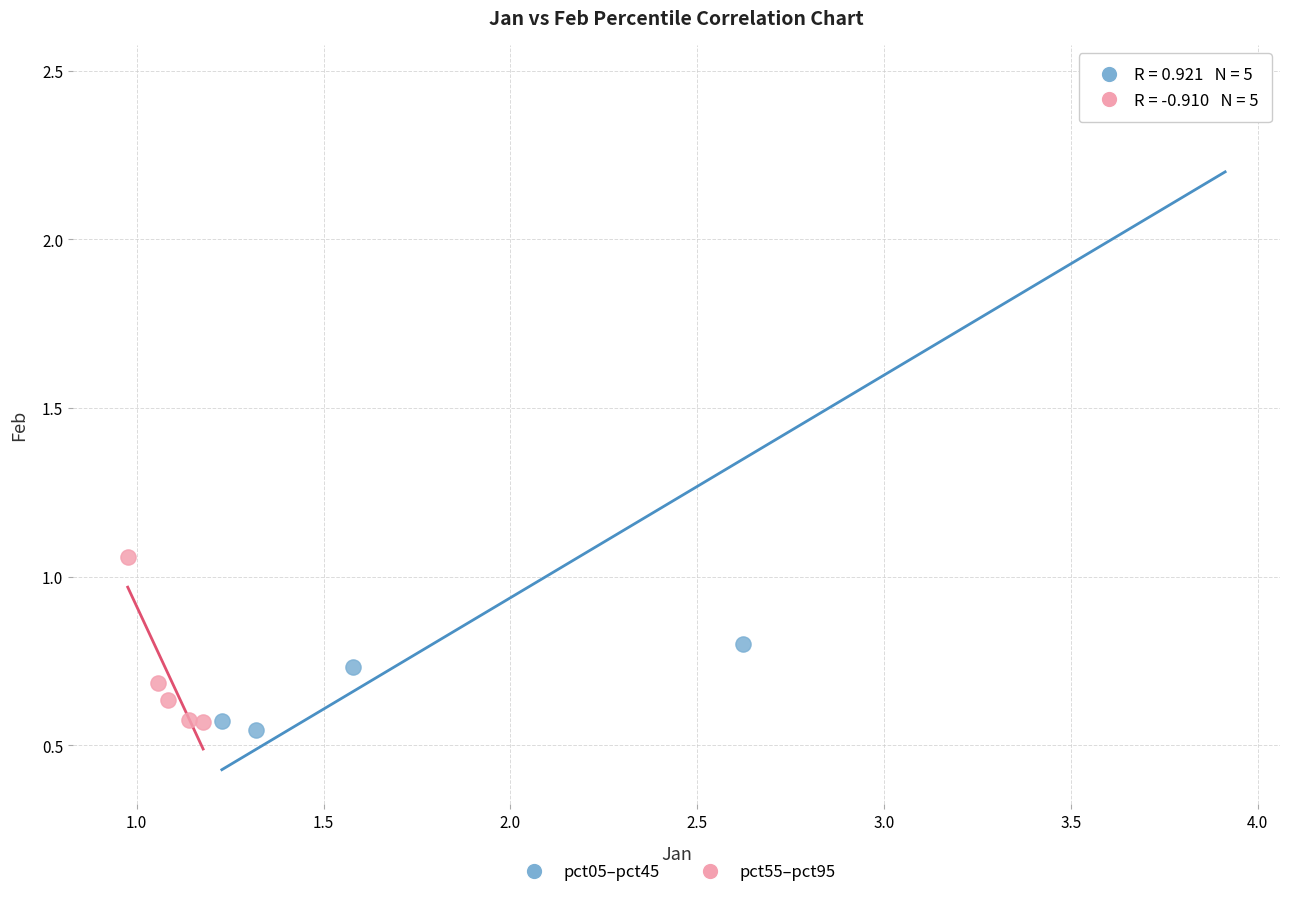

What are all the series names shown in the legend?

pct05–pct45, pct55–pct95